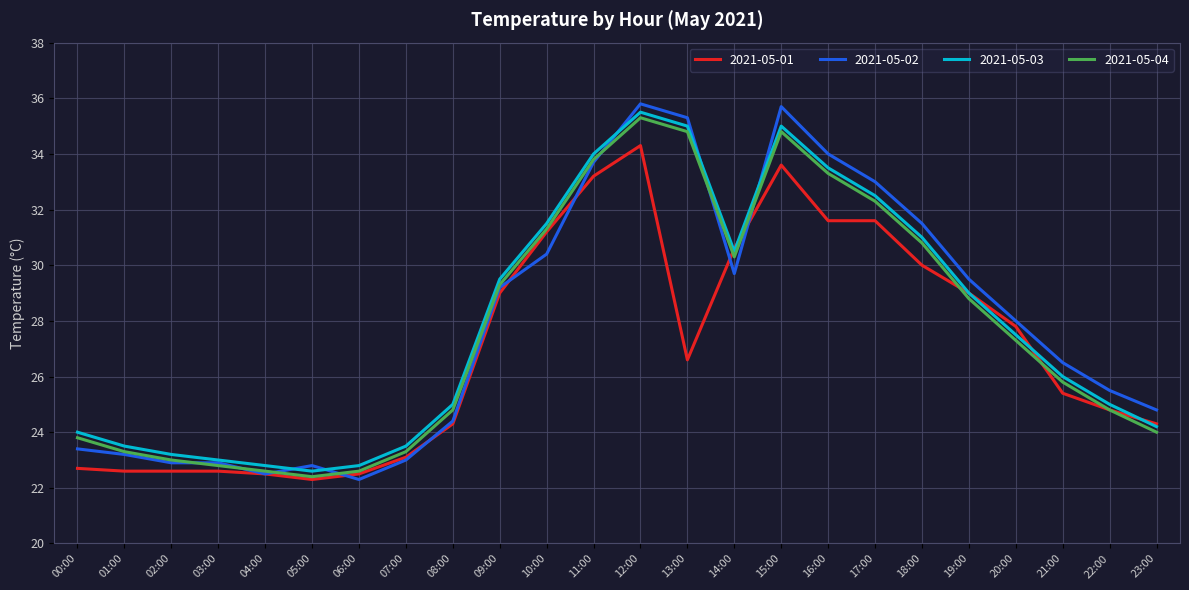

What are all the series names shown in the legend?

2021-05-01, 2021-05-02, 2021-05-03, 2021-05-04